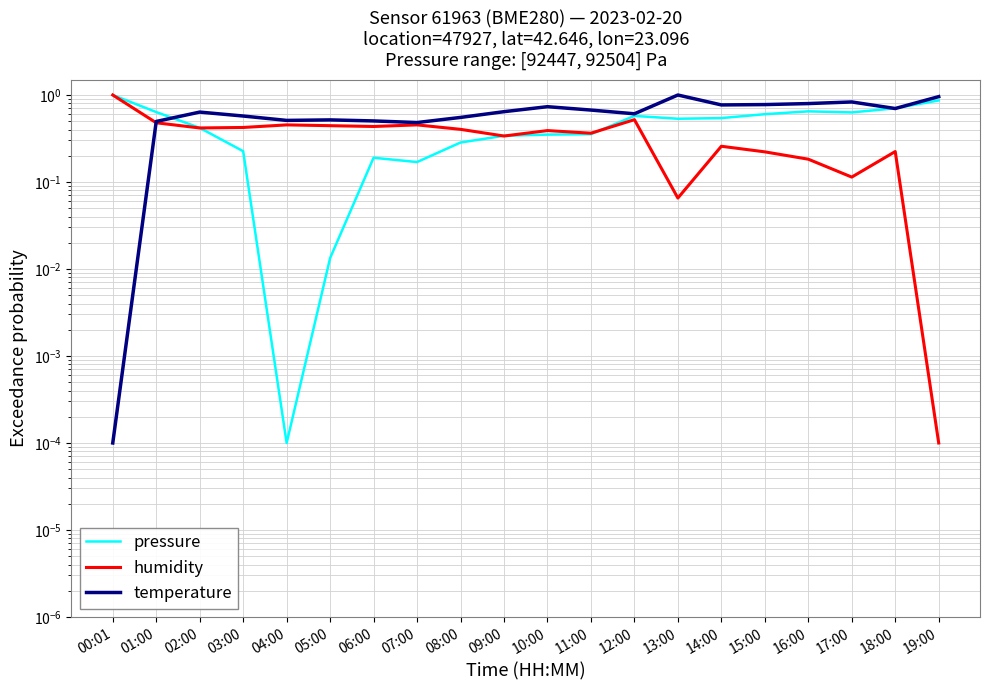

What position from the left is 08:00?

9